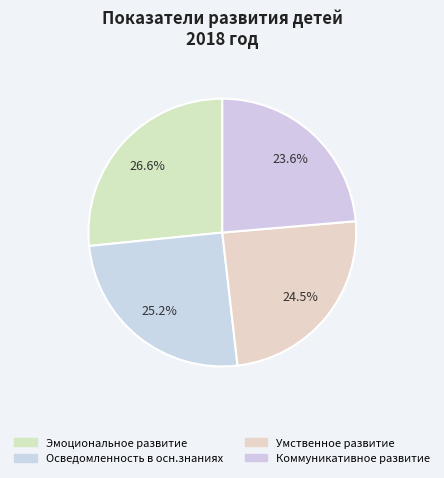

Is there any slice that represents more than half of the pie?

No